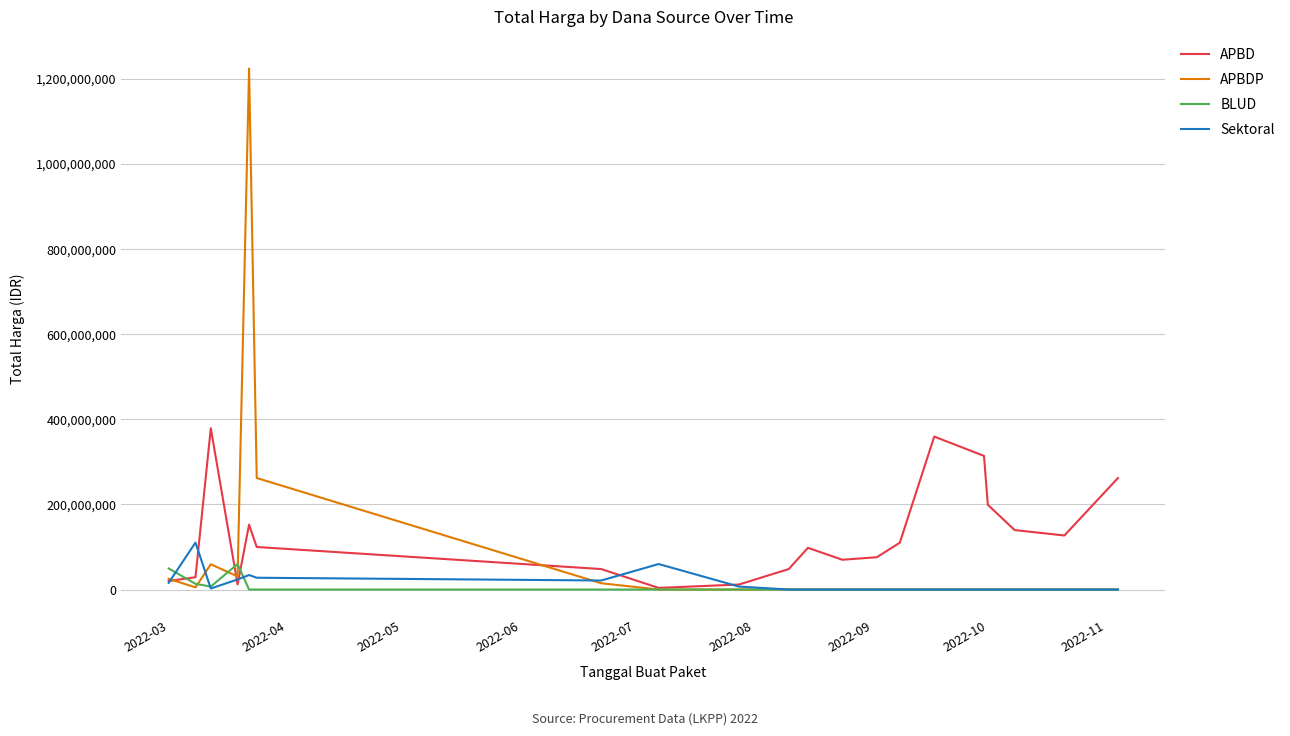

What is the greatest value displayed?

1224682000